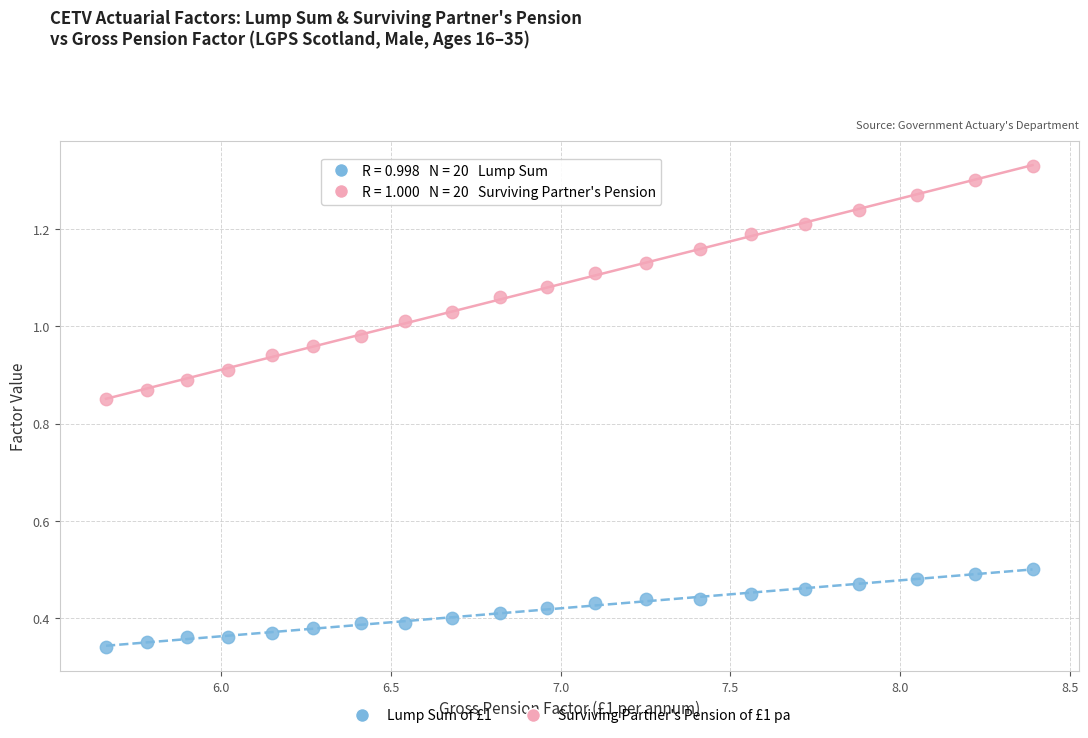

What is the X range (max minus min) for the scatter plot?

2.7